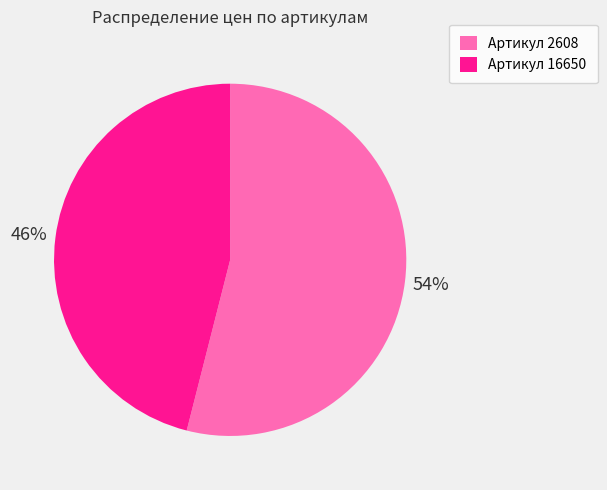

What is the smallest slice in the pie chart?

Артикул 16650